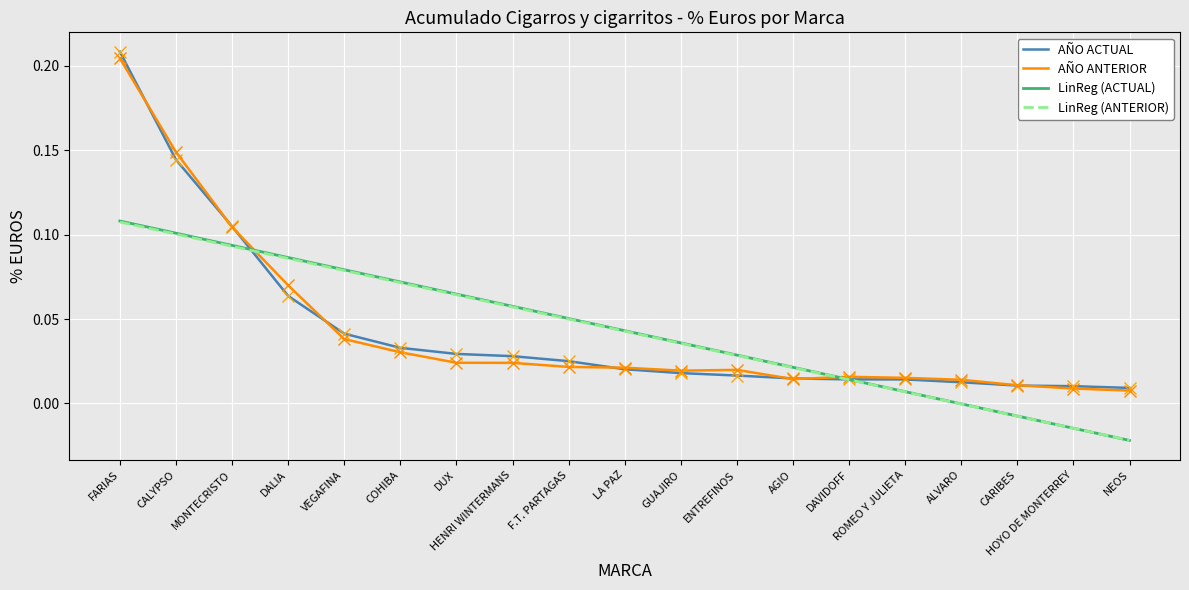

Which series has the widest spread of values?

AÑO ACTUAL